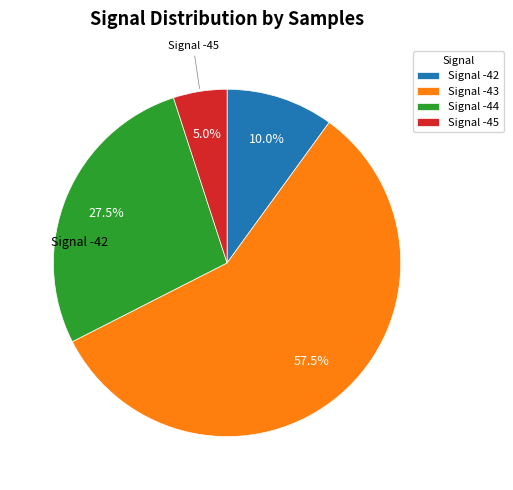

What percentage is NOT represented by Signal -42?

90.0%